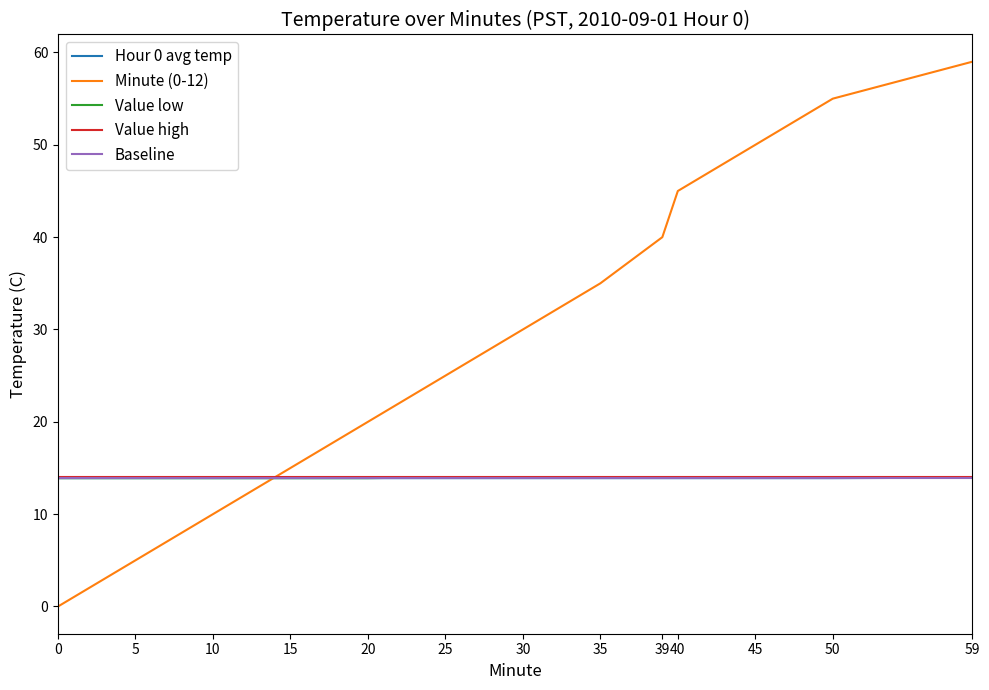

Does the chart display data point markers on the line(s)?

No